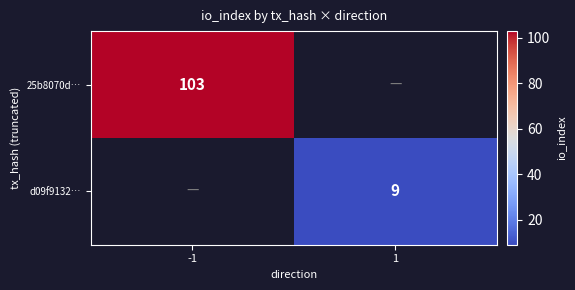

Is the value of d09f9132… at 1 greater than the value of 25b8070d… at -1?

No